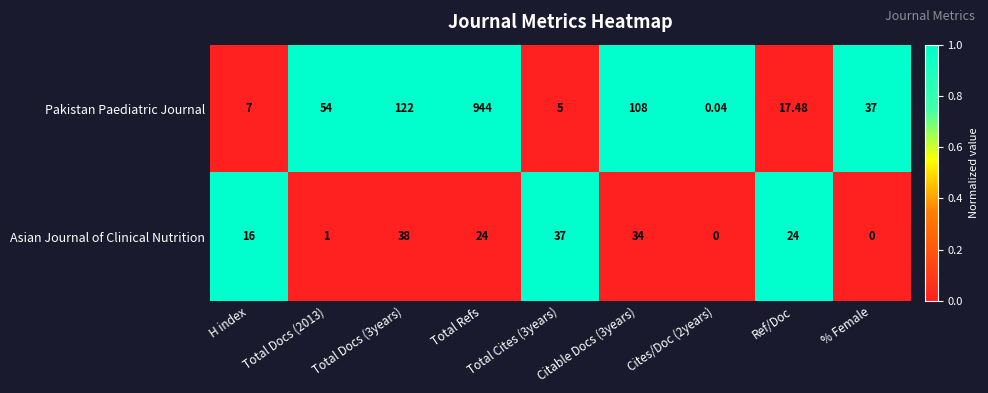

Between H index and Total Cites (3years), which series saw the biggest shift?

Asian Journal of Clinical Nutrition